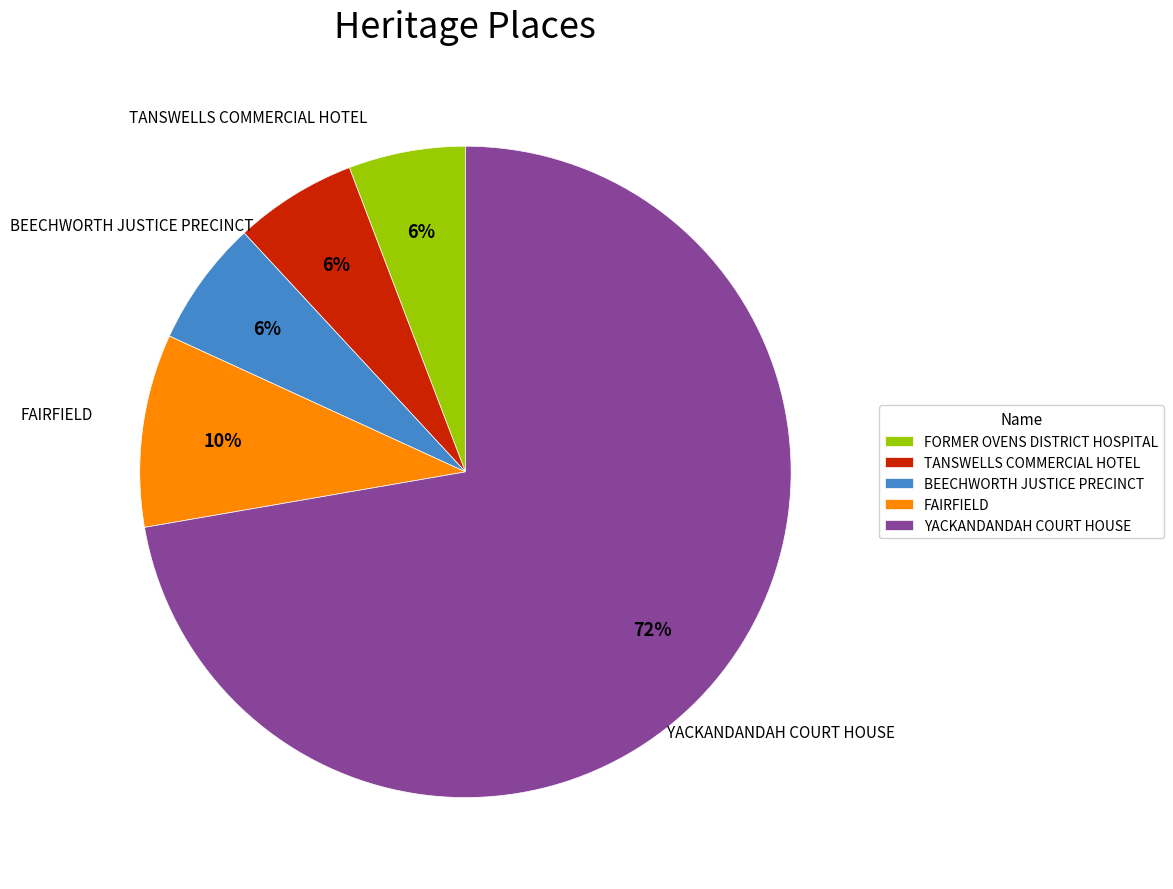

Approximately how many times larger is the value at FORMER OVENS DISTRICT HOSPITAL compared to FAIRFIELD?

0.6